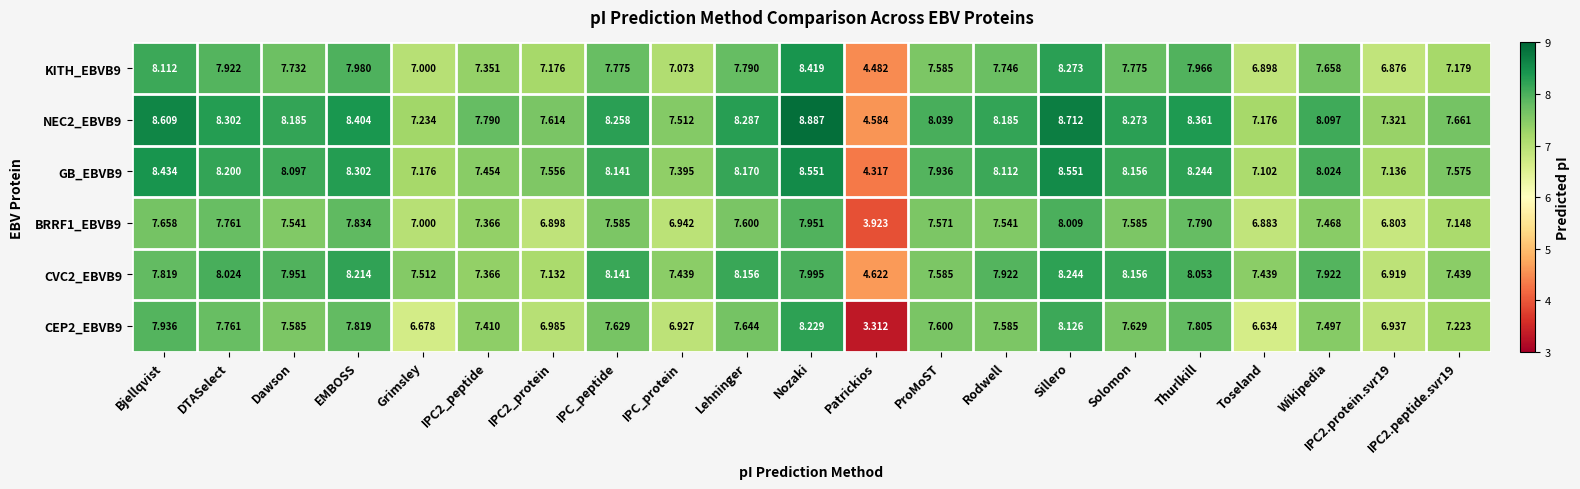

Which series has the widest spread of values?

CEP2_EBVB9